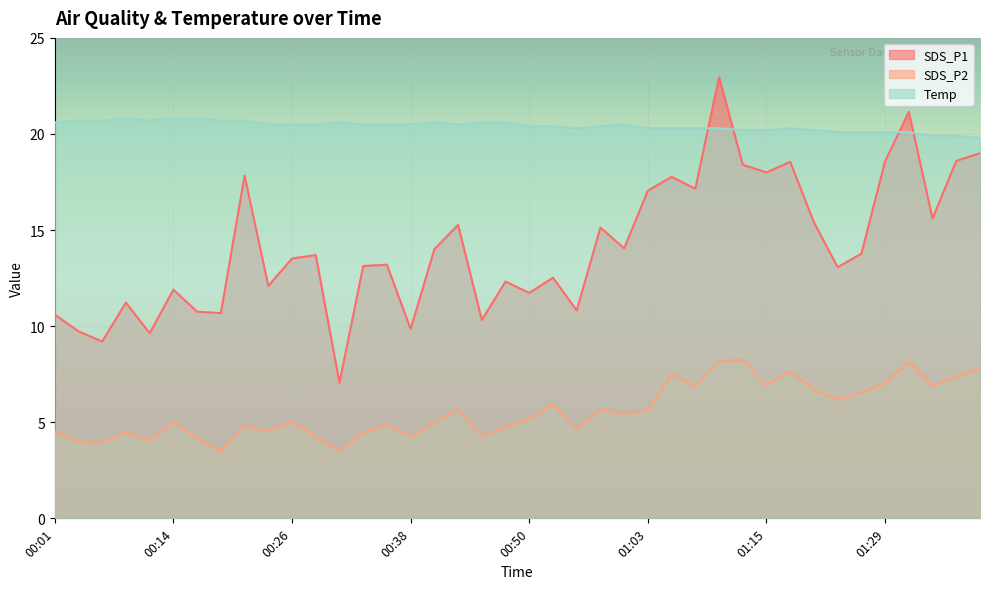

Rank the categories by SDS_P1 value from lowest to highest.

00:31, 00:06, 00:11, 00:04, 00:38, 00:45, 00:01, 00:19, 00:16, 00:55, 00:09, 00:50, 00:14, 00:24, 00:48, 00:53, 01:23, 00:33, 00:36, 00:26, 00:28, 01:26, 00:41, 01:00, 00:58, 00:43, 01:20, 01:34, 01:03, 01:08, 01:05, 00:21, 01:15, 01:13, 01:18, 01:29, 01:36, 01:39, 01:31, 01:10